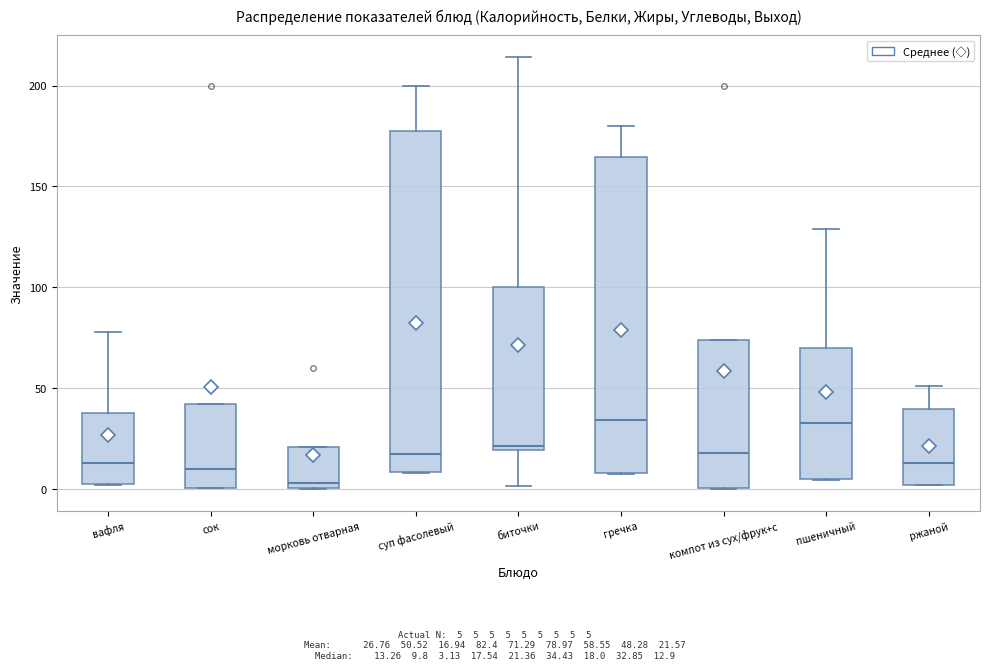

Reading left to right, read every box against the y-axis: the position of its median line, the range the box covers, and the ends of its whiskers. The values are not printed on the chart, so give them approximately, as read against the axis.

вафля: median 15, box 0 to 40, whiskers 0 to 80
сок: median 10, box 0 to 40, whiskers 0 to 40
морковь отварная: median 5, box 0 to 20, whiskers 0 to 20
суп фасолевый: median 20, box 10 to 175, whiskers 10 to 200
биточки: median 20 (just above the box's lower edge), box 20 to 100, whiskers 0 to 215
гречка: median 35, box 10 to 165, whiskers 10 to 180
компот из сух/фрук+с: median 20, box 0 to 75, whiskers 0 to 75
пшеничный: median 35, box 5 to 70, whiskers 5 to 130
ржаной: median 15, box 0 to 40, whiskers 0 to 50